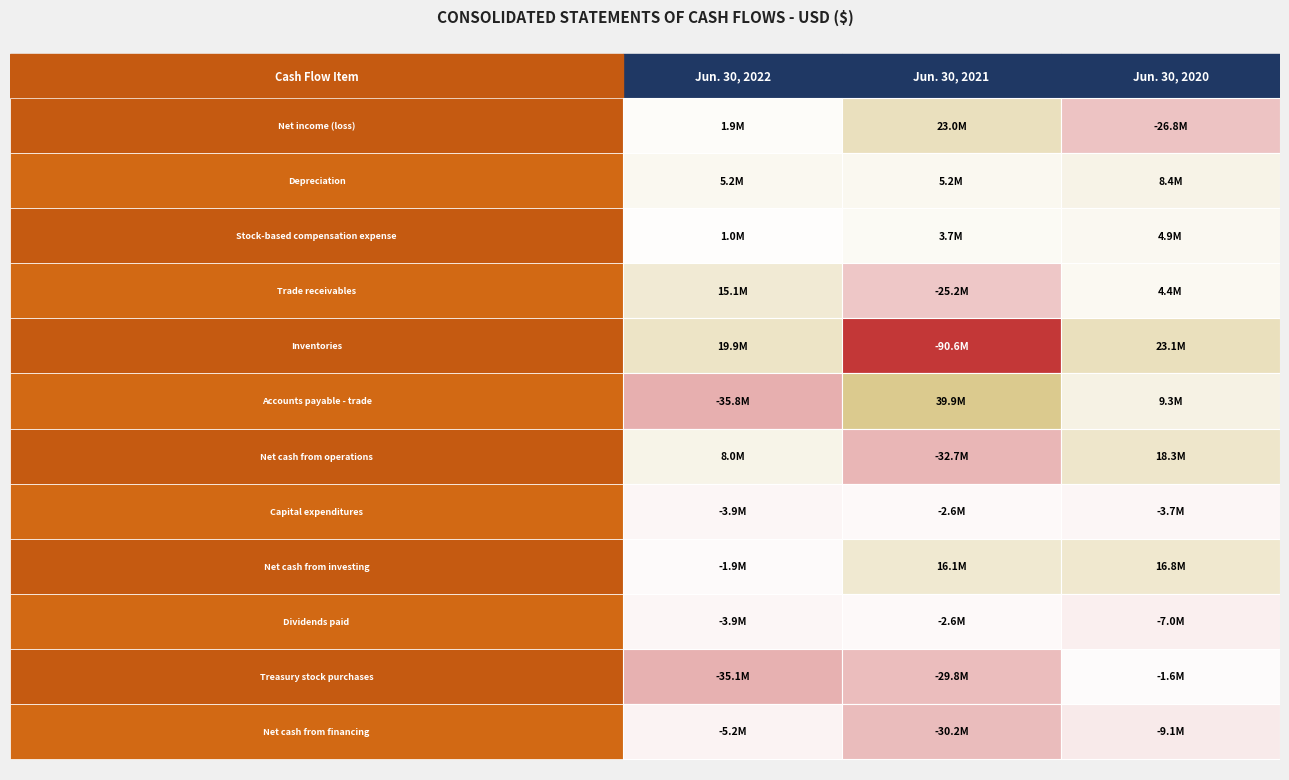

Reading left to right, transcribe all the data shown in this chart.

Net income (loss): 1853000	23048000	-26844000
Depreciation: 5171000	5210000	8370000
Stock-based compensation expense: 1020000	3738000	4877000
Trade receivables: 15140000	-25239000	4419000
Inventories: 19913000	-90560000	23093000
Accounts payable - trade: -35809000	39893000	9334000
Net cash from operations: 7993000	-32692000	18287000
Capital expenditures: -3853000	-2580000	-3688000
Net cash from investing: -1916000	16062000	16785000
Dividends paid: -3911000	-2622000	-7022000
Treasury stock purchases: -35052000	-29757000	-1563000
Net cash from financing: -5235000	-30225000	-9122000